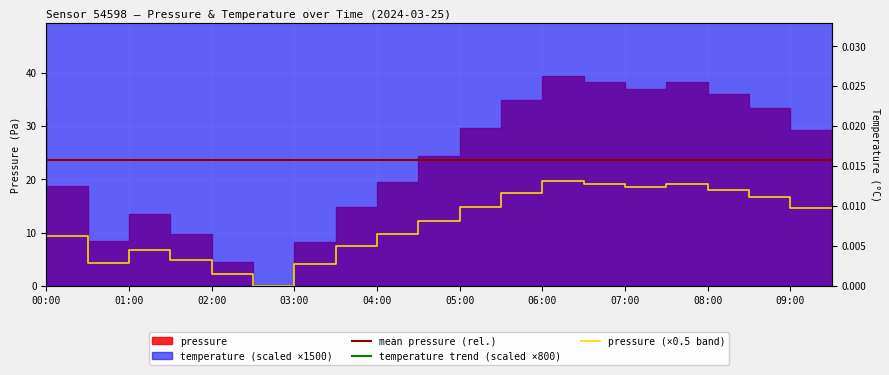

At which label is pressure closest to 9?

00:30